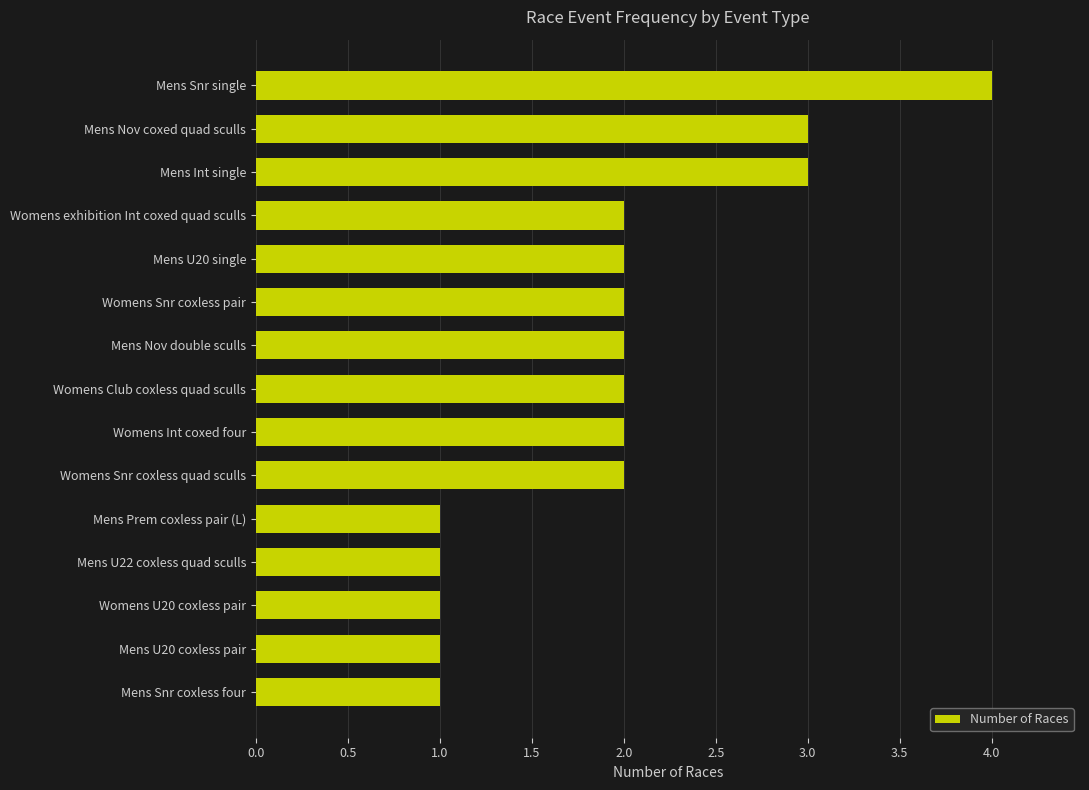

What is the sum of the values at Mens Int single and Mens U22 coxless quad sculls?

4